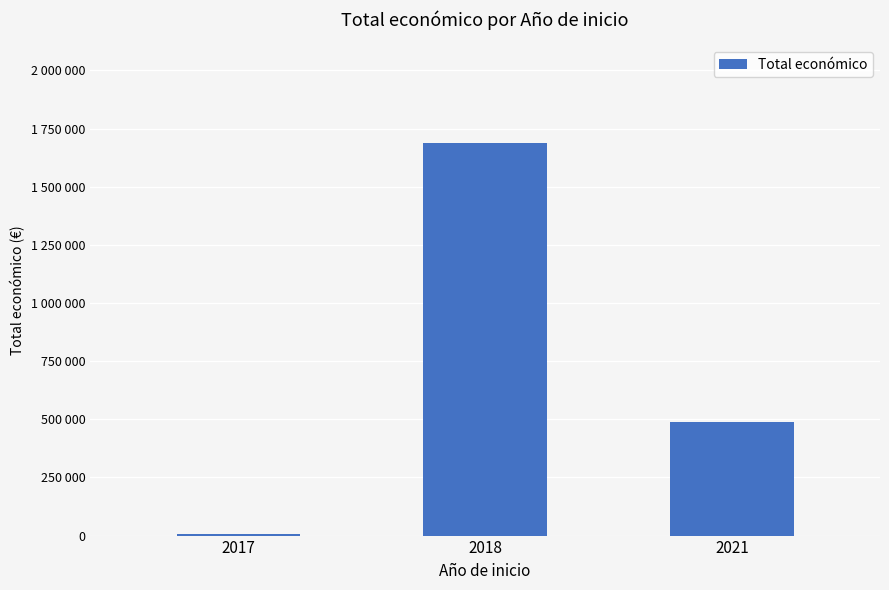

Rank the categories by value from lowest to highest.

2017, 2021, 2018